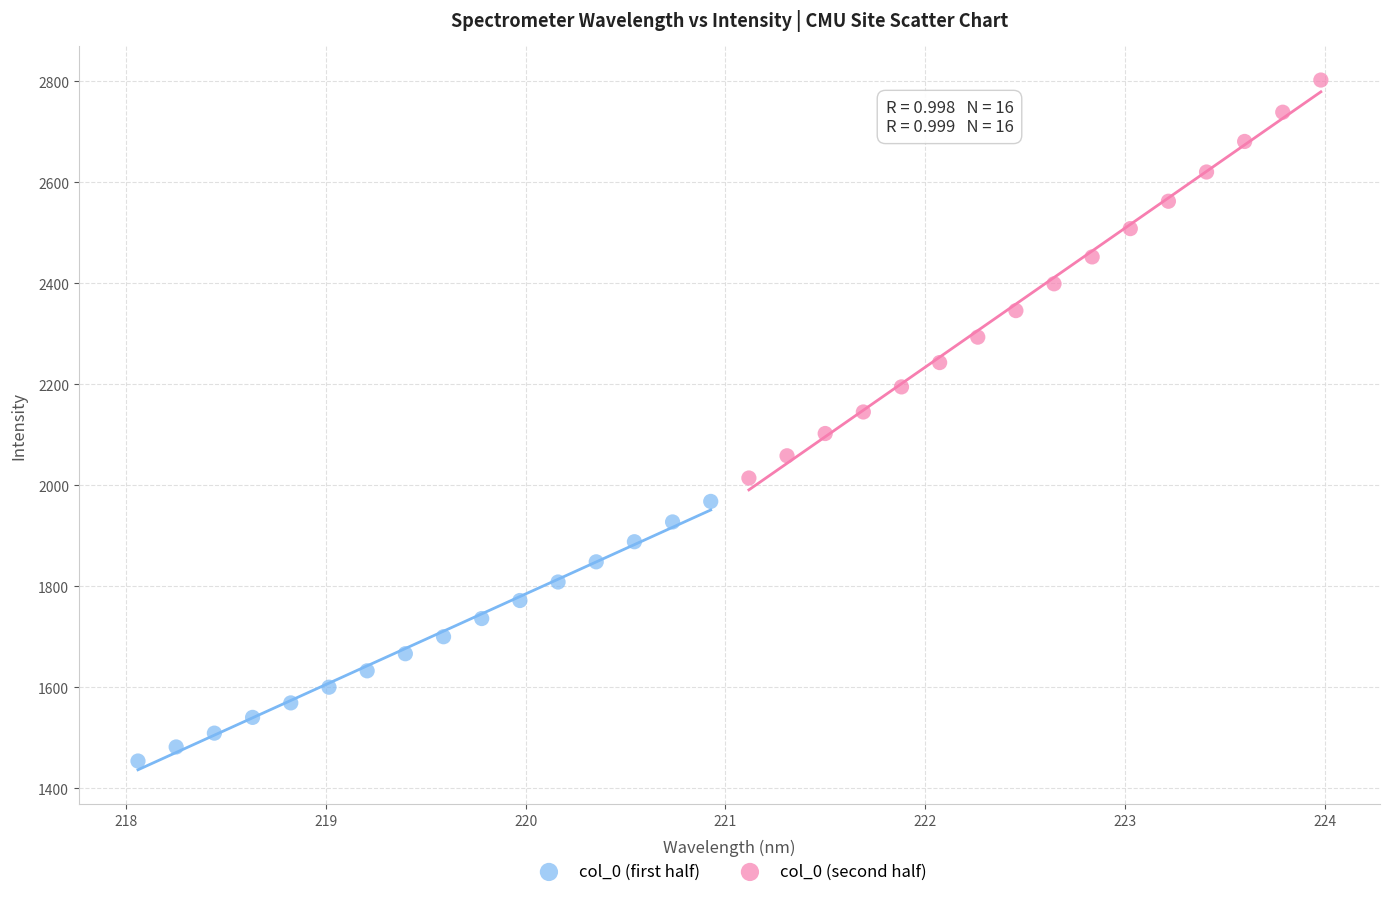

Which series has the widest spread of Y values?

col_0 (second half)